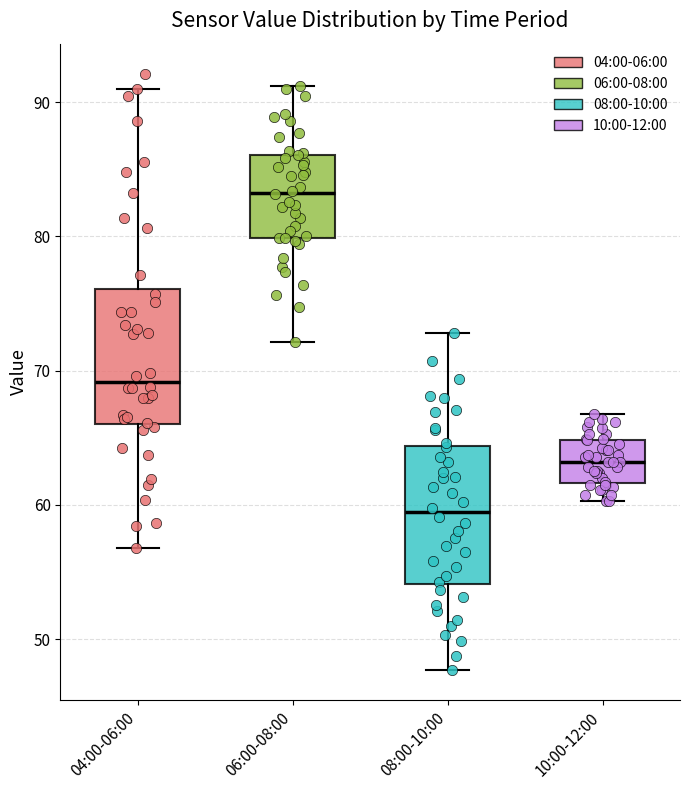

Where does the lower whisker of the box for 08:00-10:00 end on the y-axis? The values are not printed on the chart, so give them approximately, as read against the axis.

48